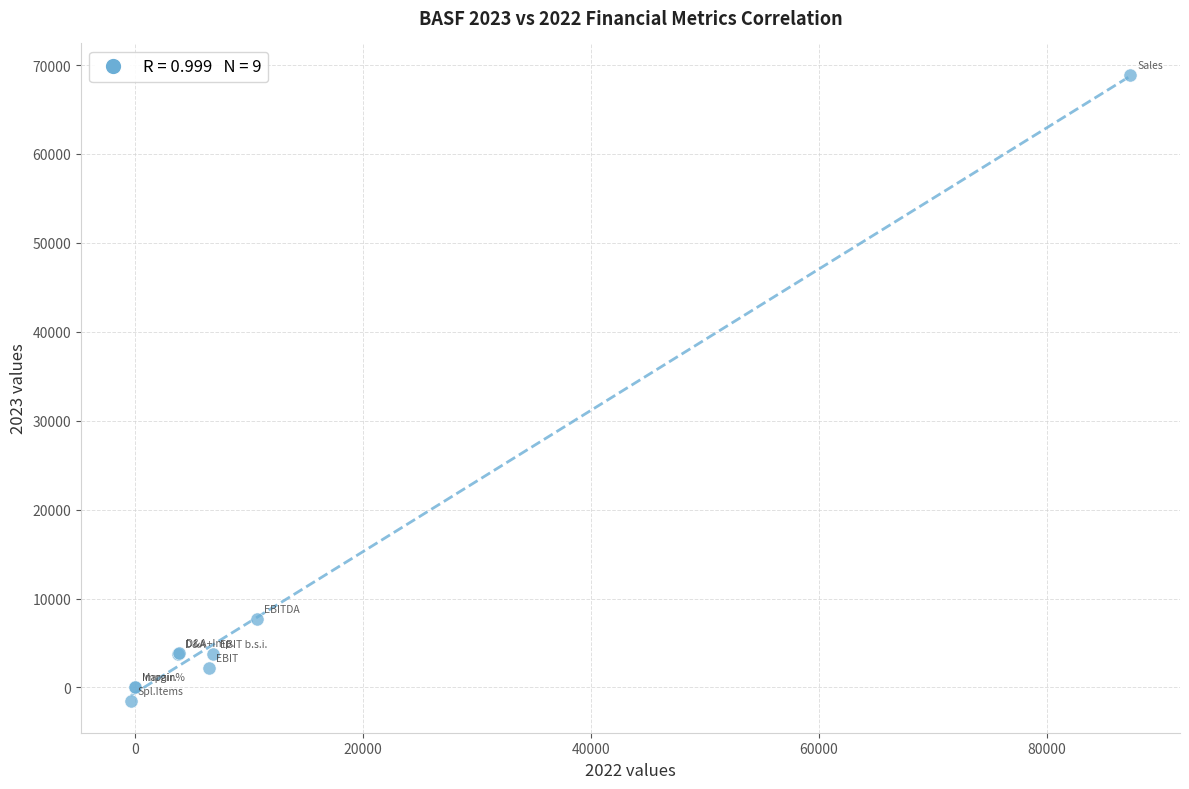

What Y value in the scatter plot is closest to 33668?

7671.0